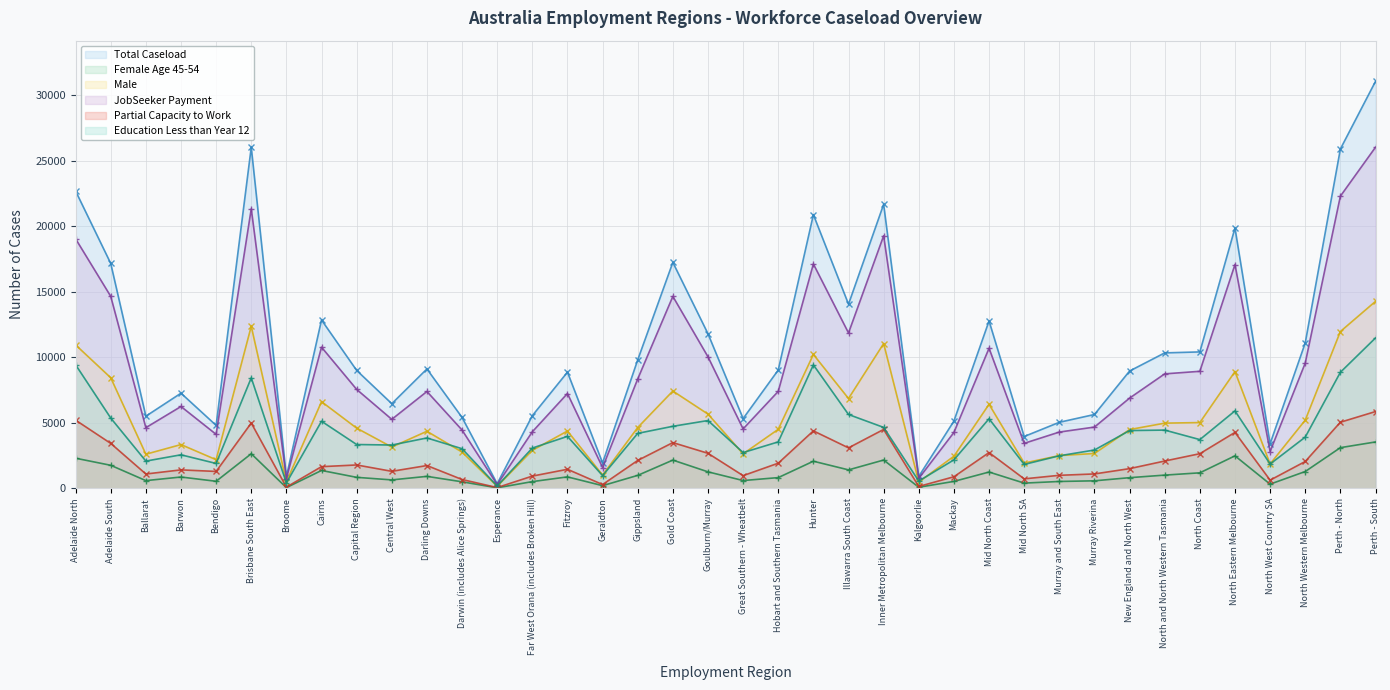

True or false: Male has more than 2 points higher than both neighbors.

True